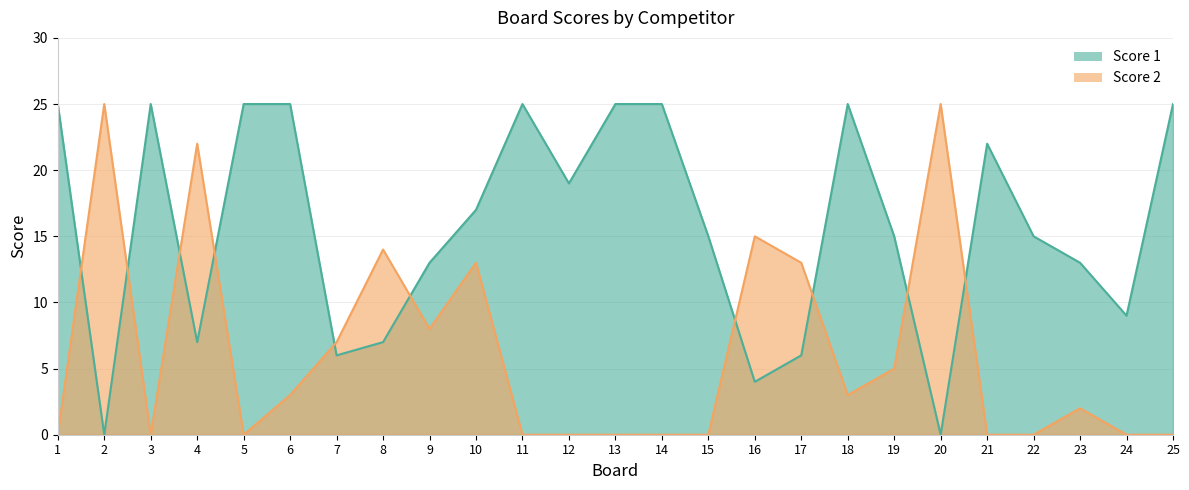

How many distinct data groups are displayed?

2